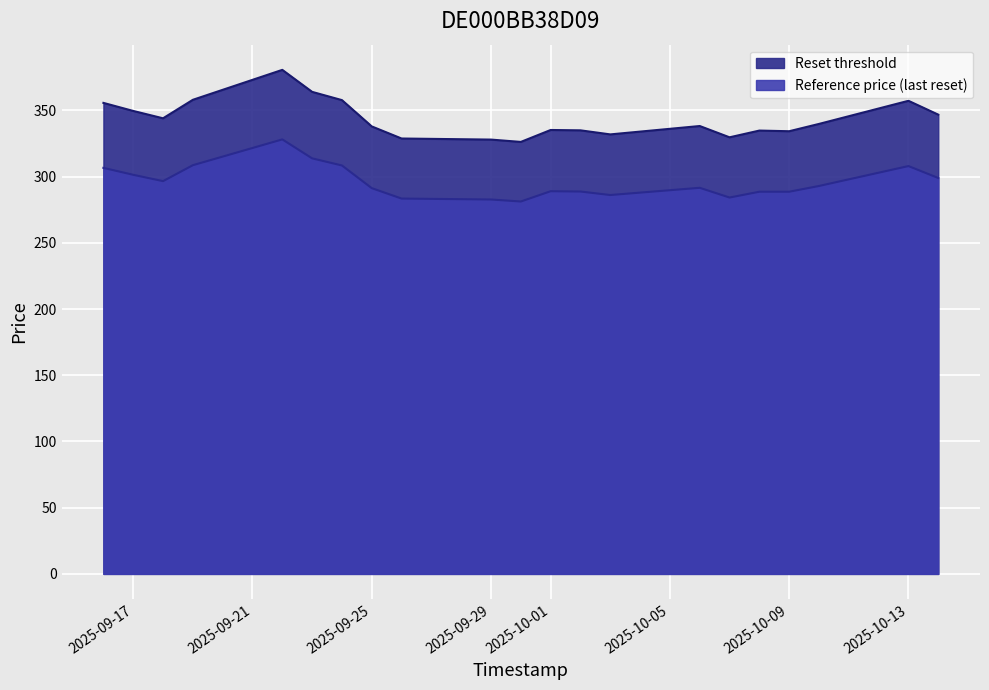

Which series has the widest spread of values?

Reset threshold